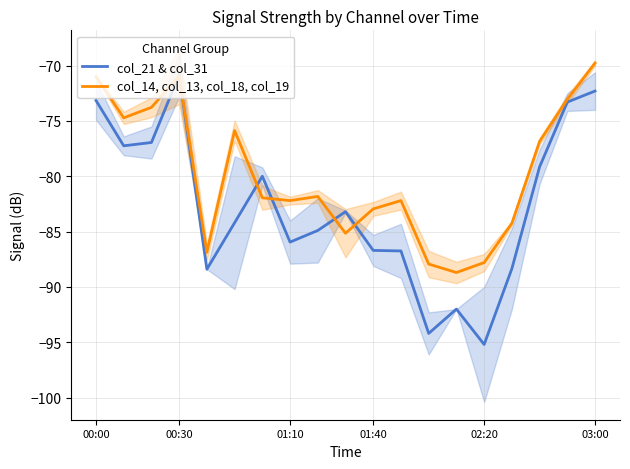

What is the highest value of the col_21 & col_31 series?

-70.8